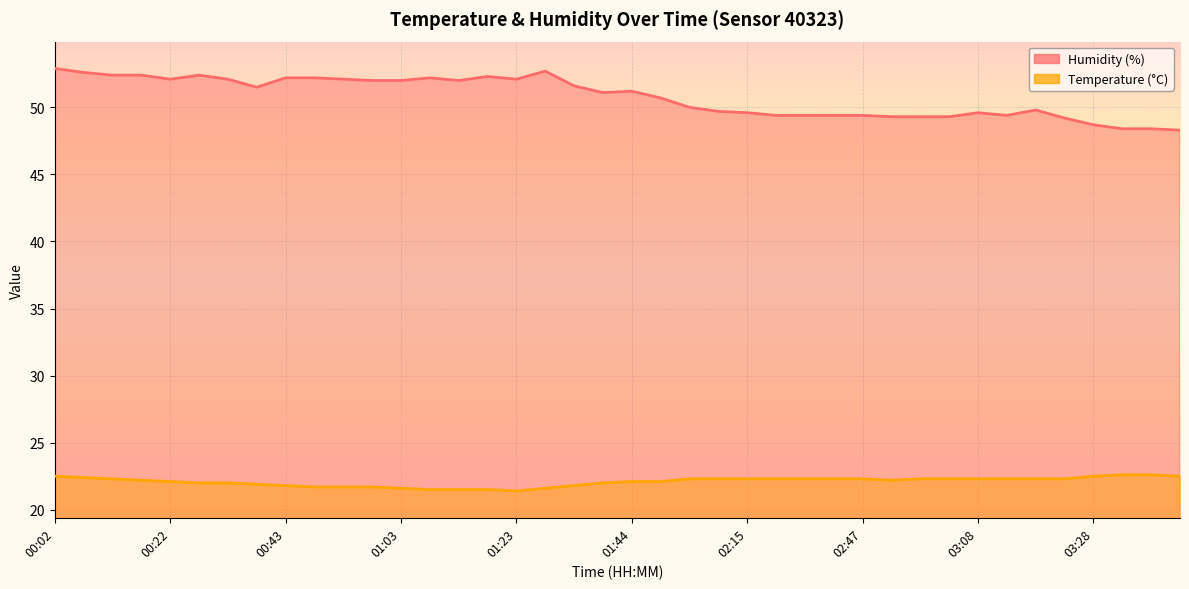

Which series changed the most between 00:12 and 00:58?

temperature